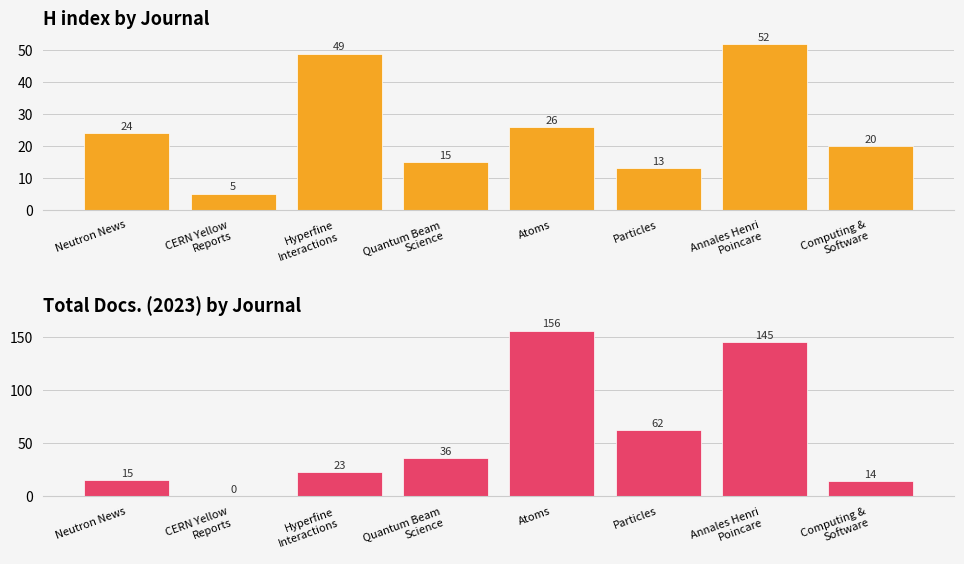

What is the value of the H index by Journal bar at the 3rd from the left?

49